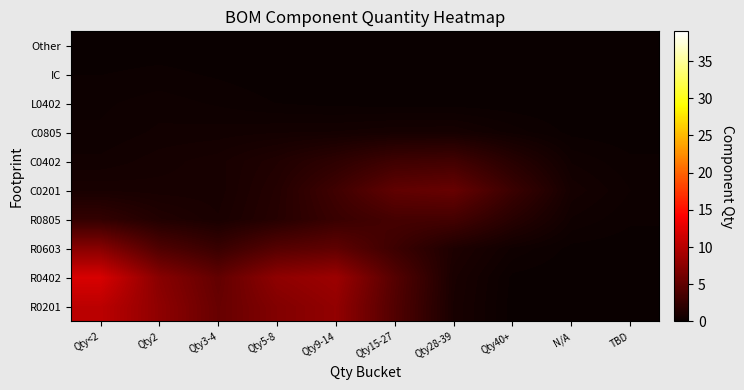

Rank the series by their maximum value, from highest to lowest.

R0402, R0201, R0603, C0201, R0805, C0402, C0805, L0402, IC, Other